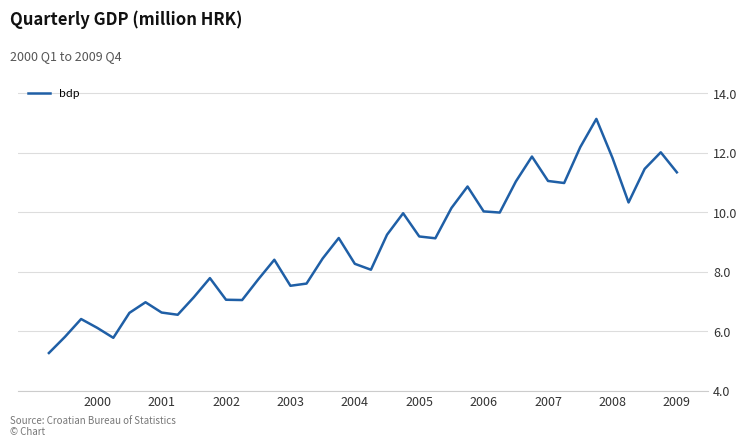

Reading right to left, list all the values displayed in this chart.

11343.9	12017.8	11459.5	10330.4	11830.3	13141.2	12191.0	10984.2	11053.0	11874.5	11035.2	9990.4	10029.3	10866.6	10143.7	9125.0	9186.2	9967.0	9245.6	8067.3	8266.1	9134.3	8443.8	7601.7	7527.3	8402.9	7741.4	7047.6	7057.4	7785.4	7142.1	6552.5	6627.2	6973.3	6616.2	5776.7	6113.0	6409.1	5811.0	5265.8